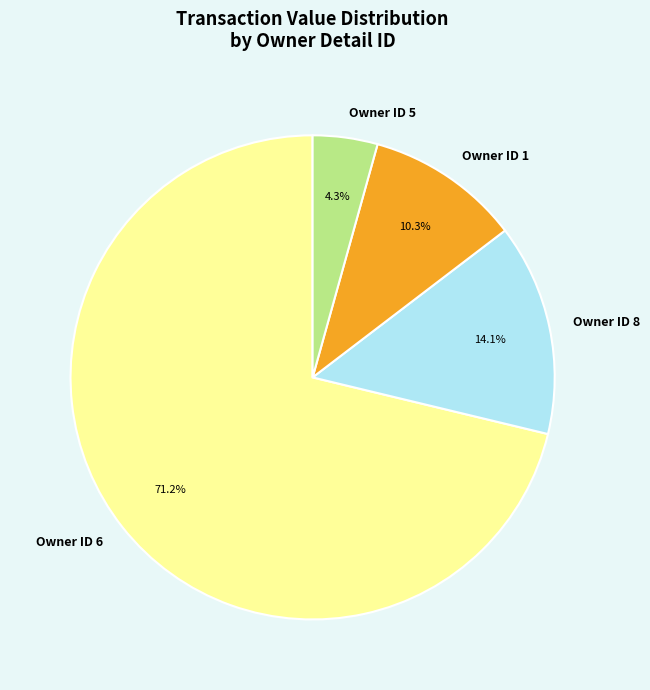

How many segments does this pie chart have?

4